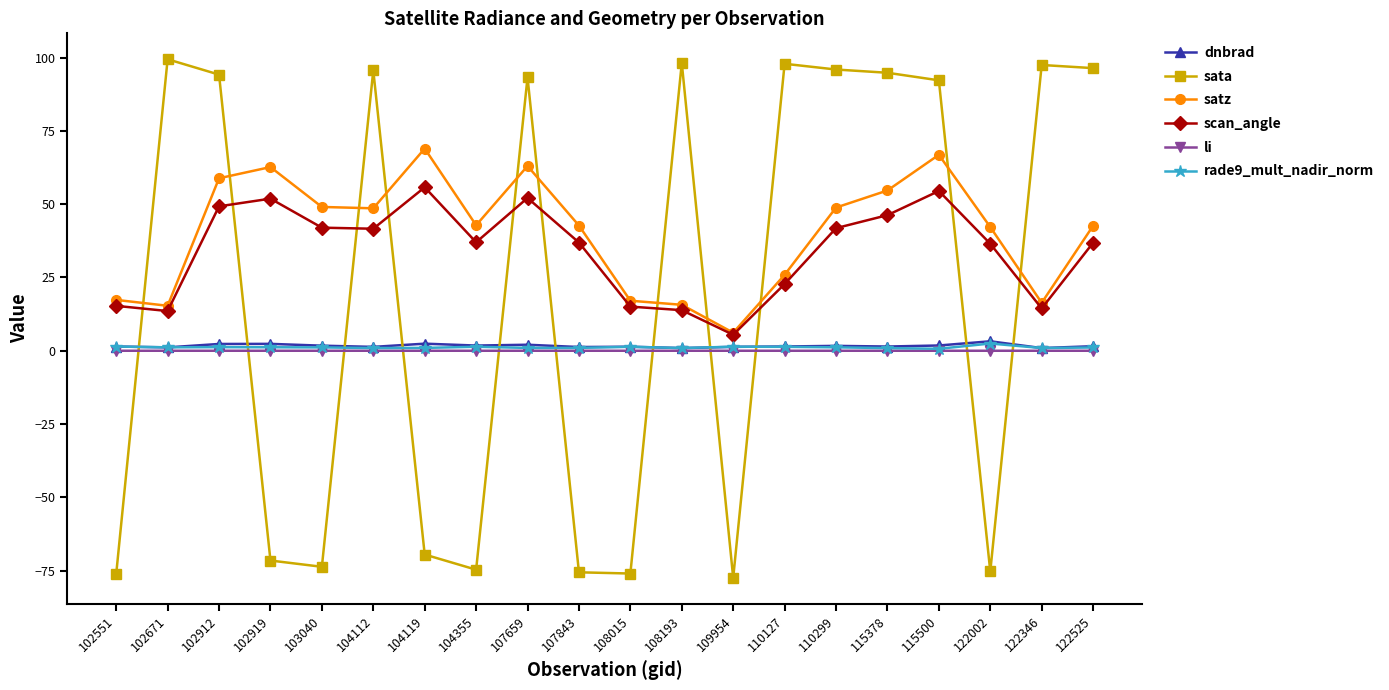

Is the value of rade9_mult_nadir_norm at 104119 greater than the value of satz at 109954?

No